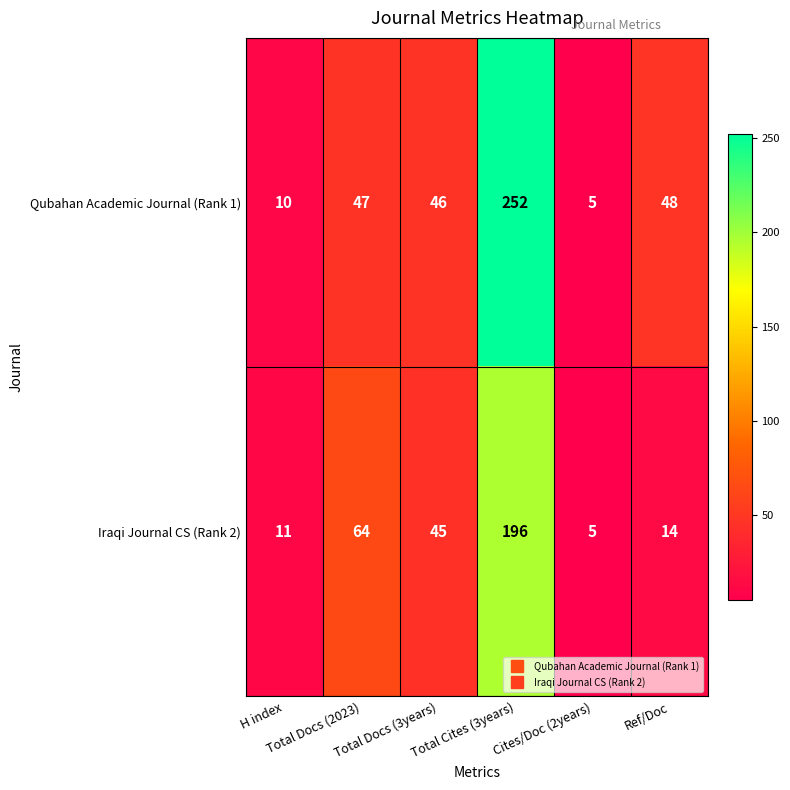

What is the maximum value shown in the chart?

252